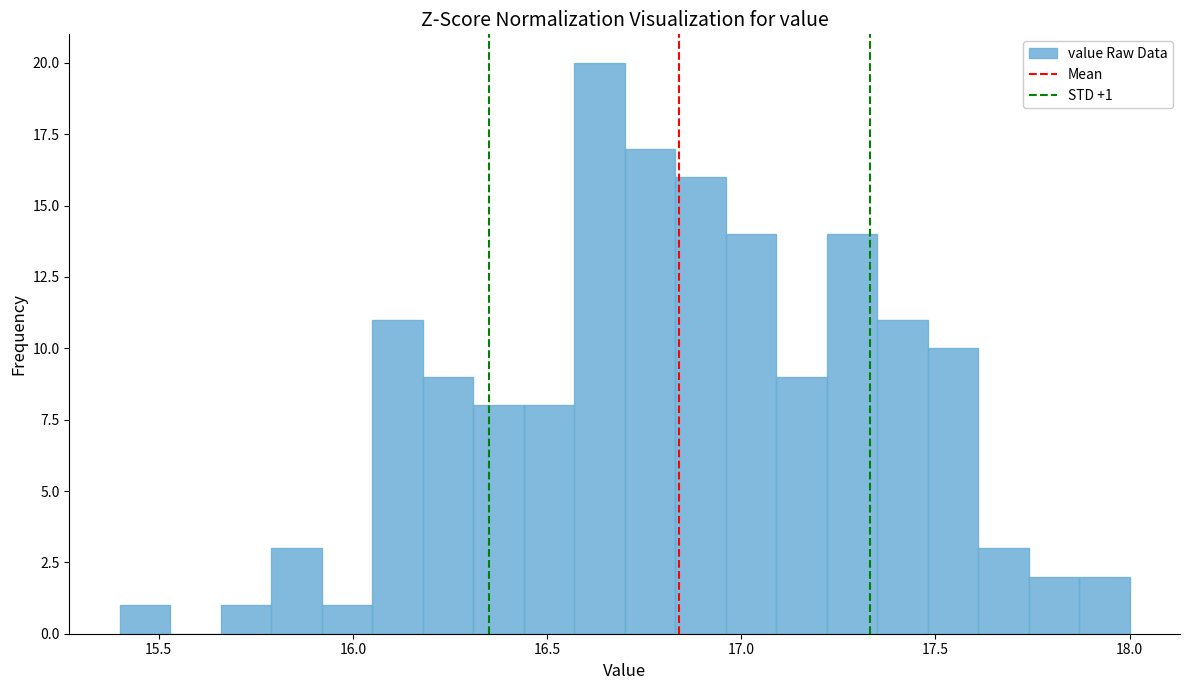

Around what value on the x-axis is the tallest bar? Give the approximate position of its centre, as read against the axis.

16.65